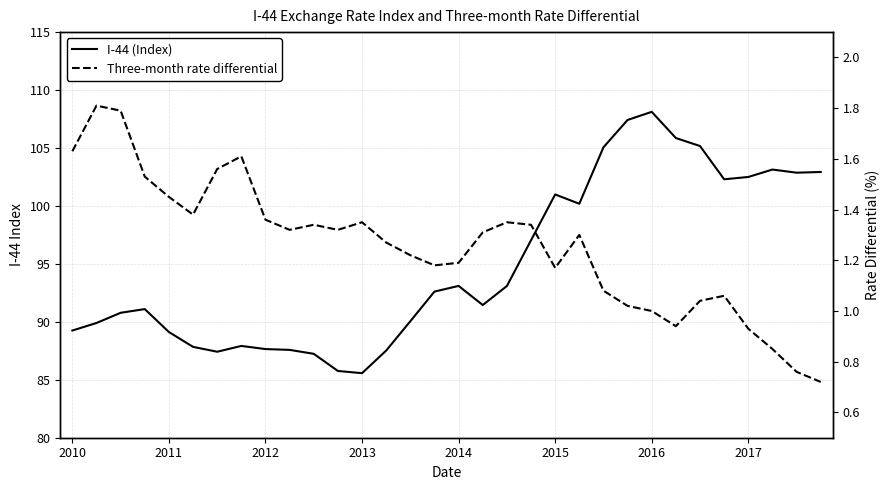

Reading right to left, extract all data points from this chart.

I-44 (Index): 102.9	102.9	103.1	102.5	102.3	105.2	105.9	108.1	107.4	105.1	100.2	101.0	97.0	93.1	91.5	93.1	92.6	90.0	87.5	85.6	85.8	87.2	87.6	87.7	87.9	87.4	87.8	89.1	91.1	90.8	89.9	89.2
Three-month rate differential: 0.7	0.8	0.8	0.9	1.1	1.0	0.9	1.0	1.0	1.1	1.3	1.2	1.3	1.4	1.3	1.2	1.2	1.2	1.3	1.4	1.3	1.3	1.3	1.4	1.6	1.6	1.4	1.4	1.5	1.8	1.8	1.6